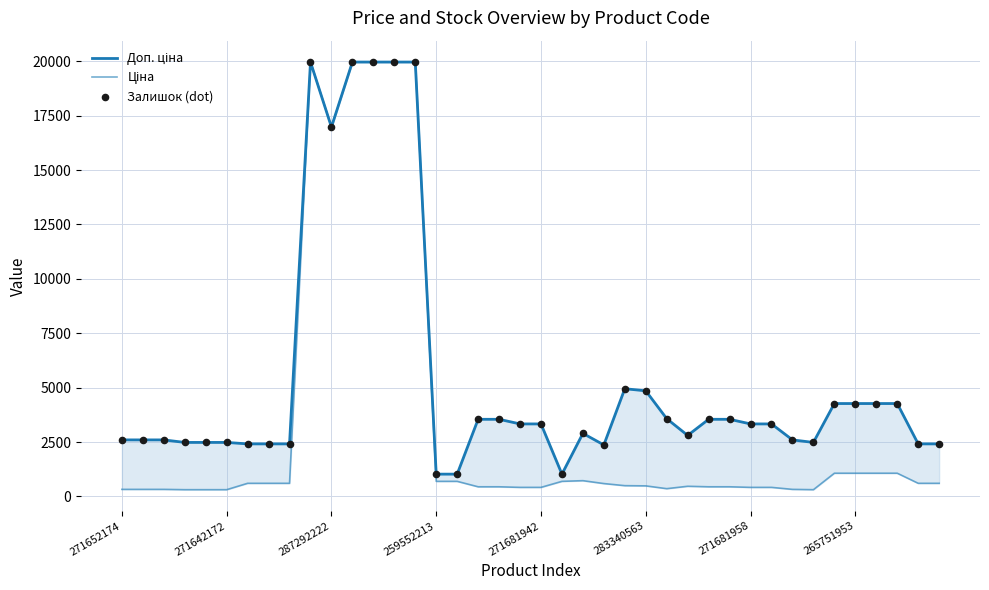

Which series reaches the minimum Y coordinate?

Ціна